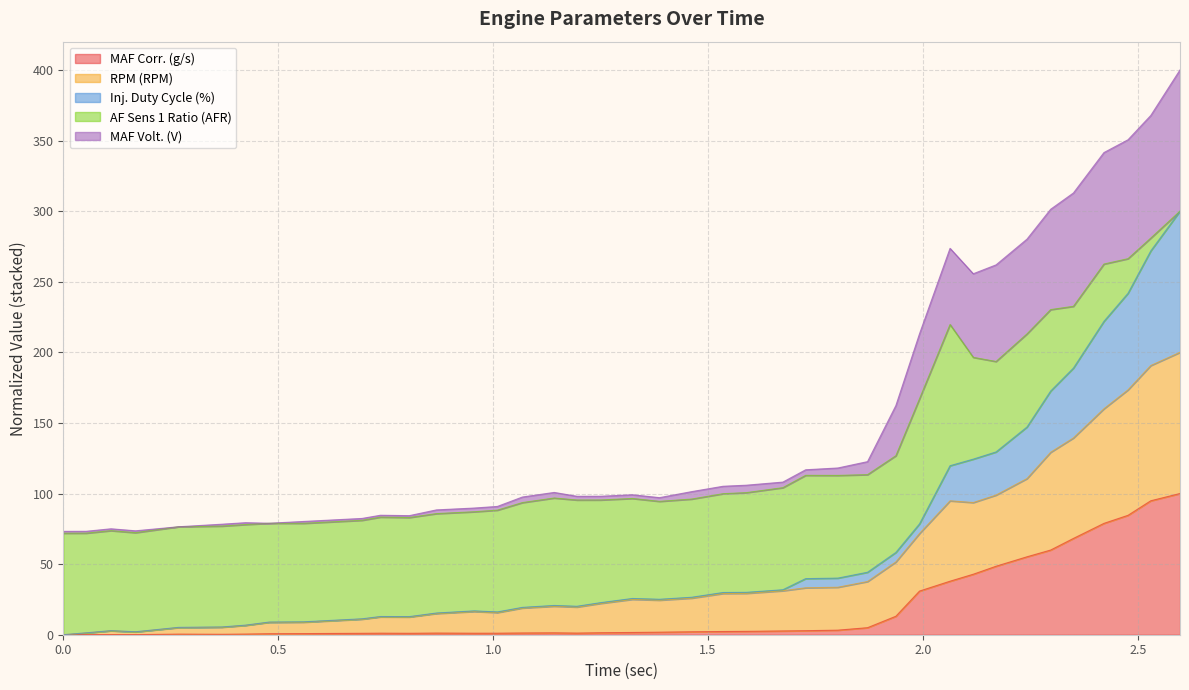

How many interior local peaks does the MAF Corr. (g/s) series have?

5